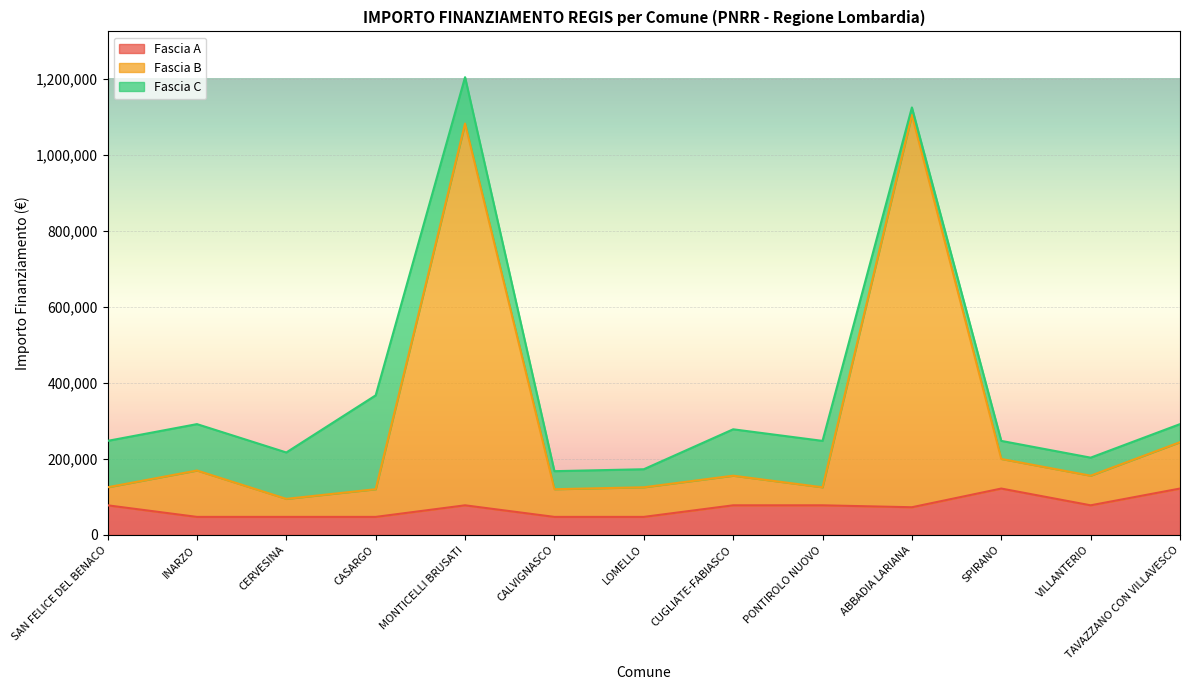

What is the sum of the Fascia A values at LOMELLO and TAVAZZANO CON VILLAVESCO?

169419